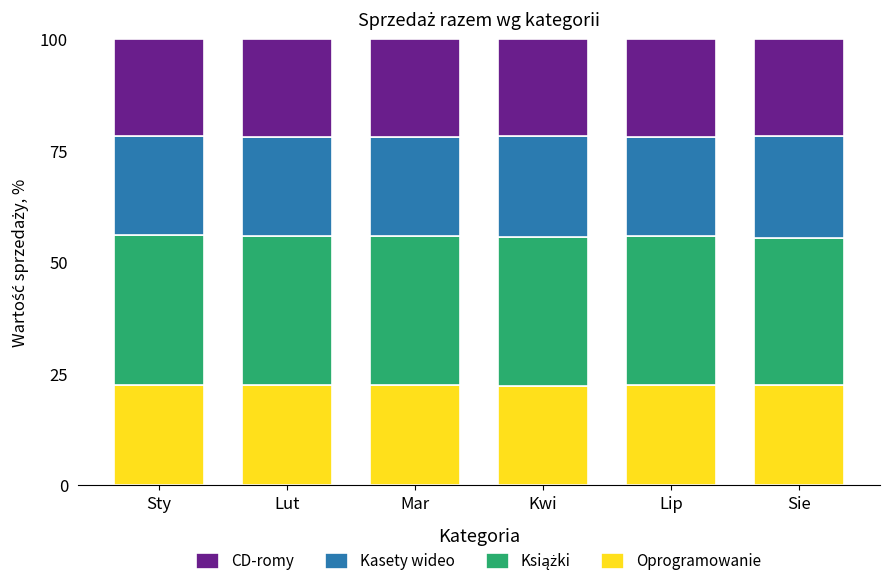

What is the total value across all series at Mar?

100.0